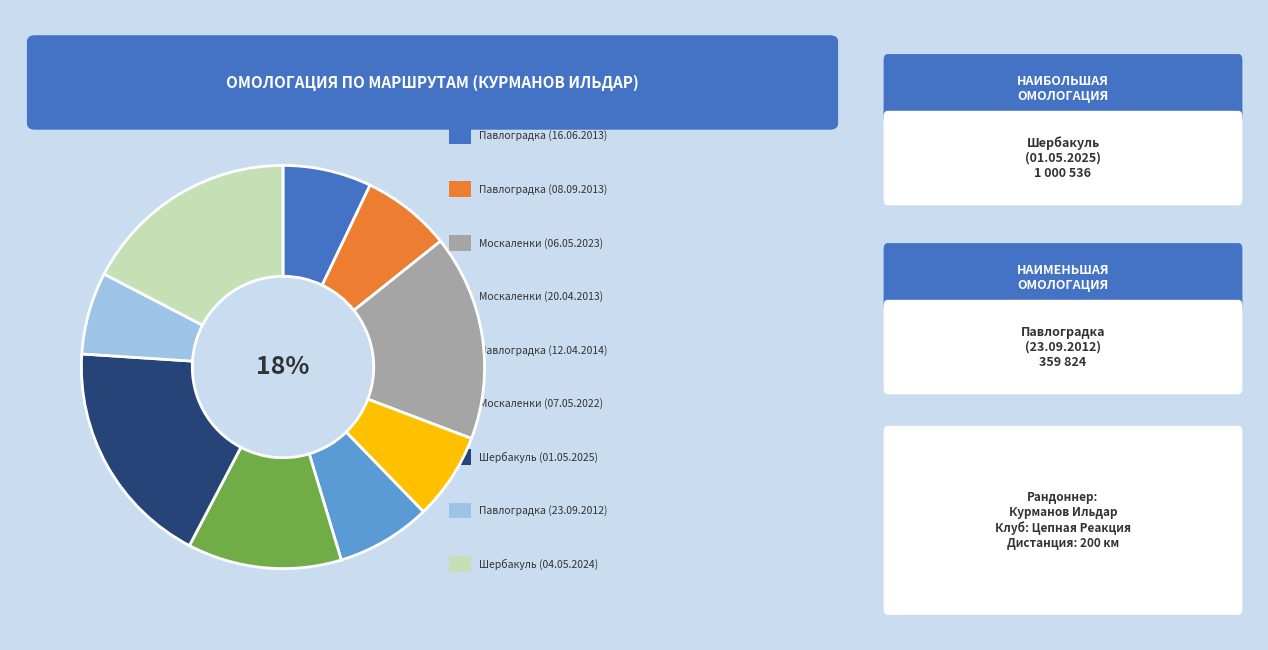

Is there a majority slice in this chart?

No